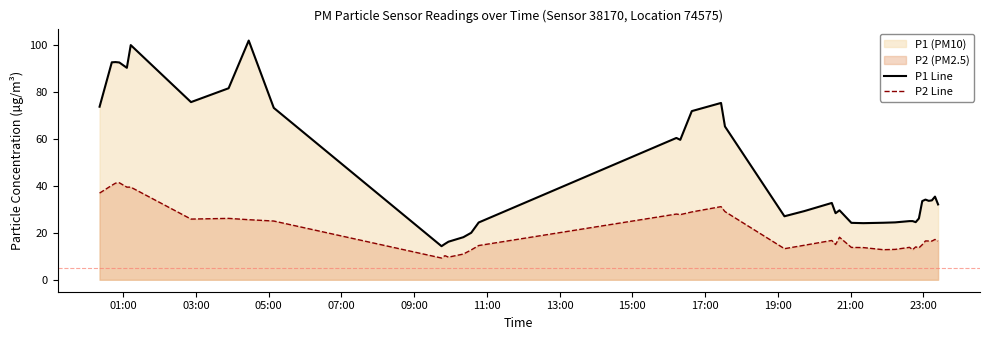

Which series has the largest total across all categories?

P1 Line